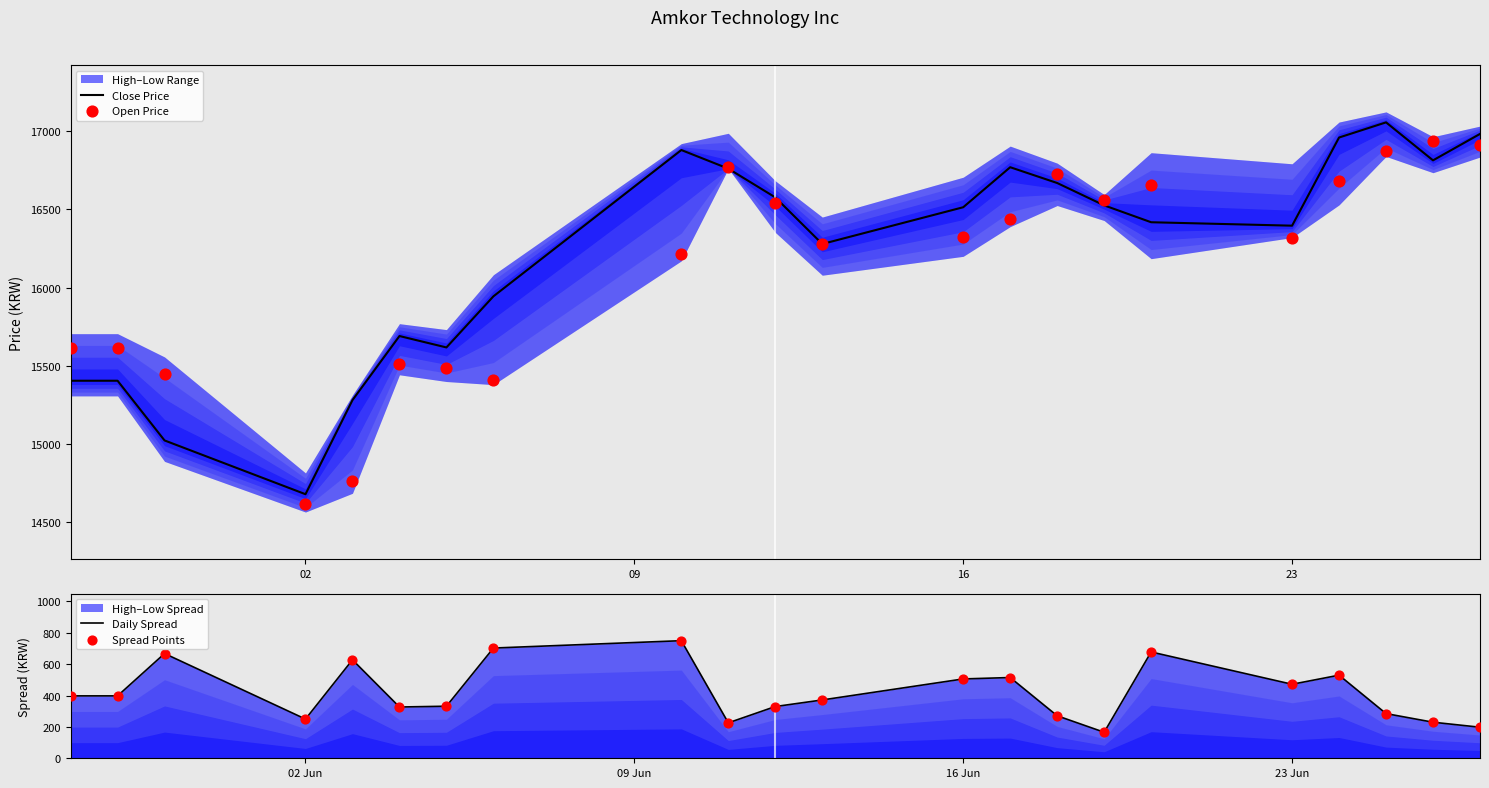

Is the value of Open Price at 6 greater than the value of Close Price at 13?

No